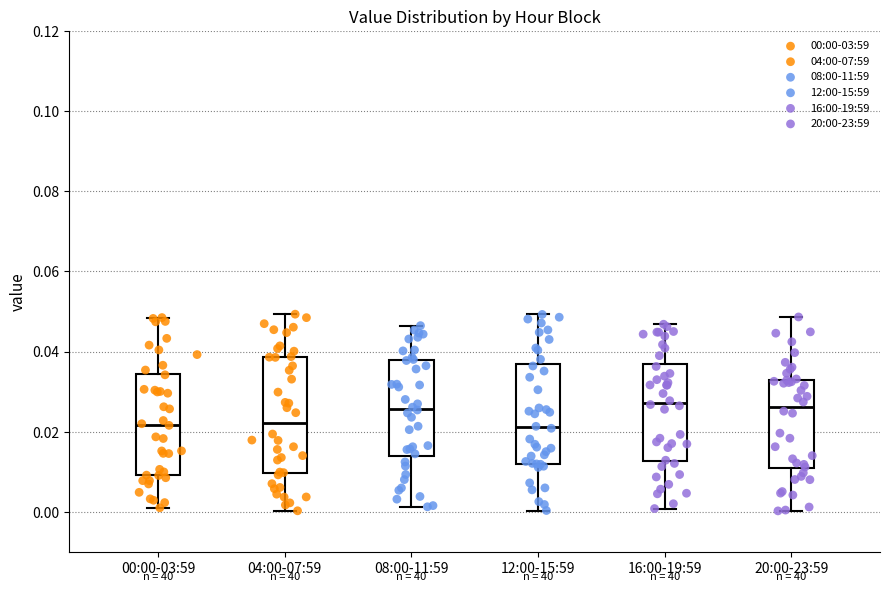

Reading left to right, transcribe this box plot: for each box, give where its median line is, the range the box spans, and where its two whiskers end, as read against the y-axis. The values are not printed on the chart, so give them approximately, as read against the axis.

00:00-03:59: median 0.022, box 0.010 to 0.034, whiskers 0.002 to 0.048
04:00-07:59: median 0.022, box 0.010 to 0.038, whiskers 0.000 to 0.050
08:00-11:59: median 0.026, box 0.014 to 0.038, whiskers 0.002 to 0.046
12:00-15:59: median 0.022, box 0.012 to 0.036, whiskers 0.000 to 0.050
16:00-19:59: median 0.028, box 0.012 to 0.036, whiskers 0.000 to 0.046
20:00-23:59: median 0.026, box 0.010 to 0.032, whiskers 0.000 to 0.048